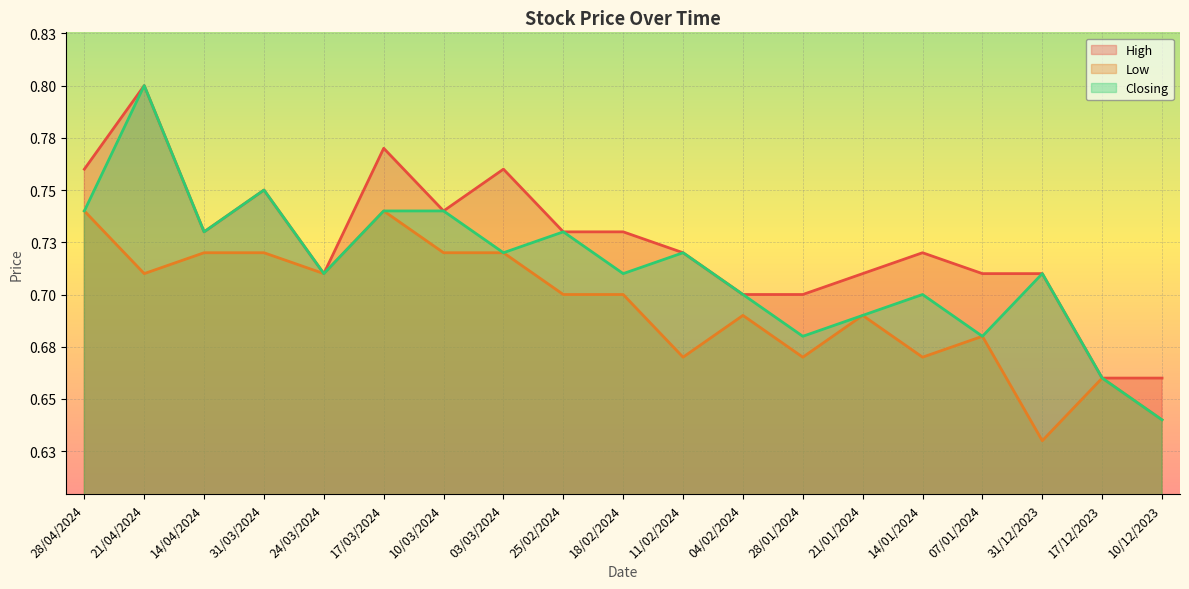

Count the number of data series in this chart.

3